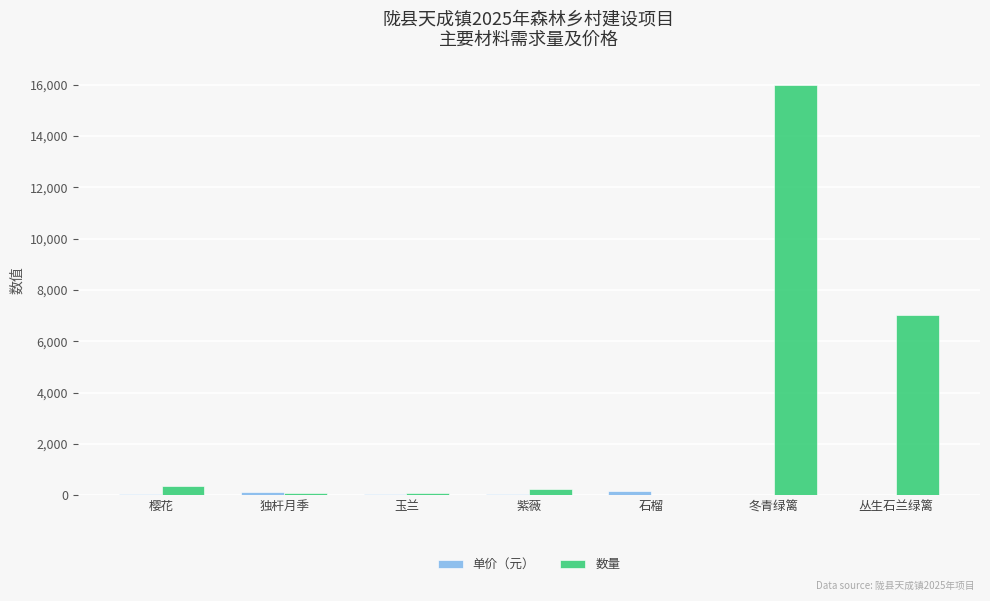

At which category is the sum across all series the highest?

冬青绿篱